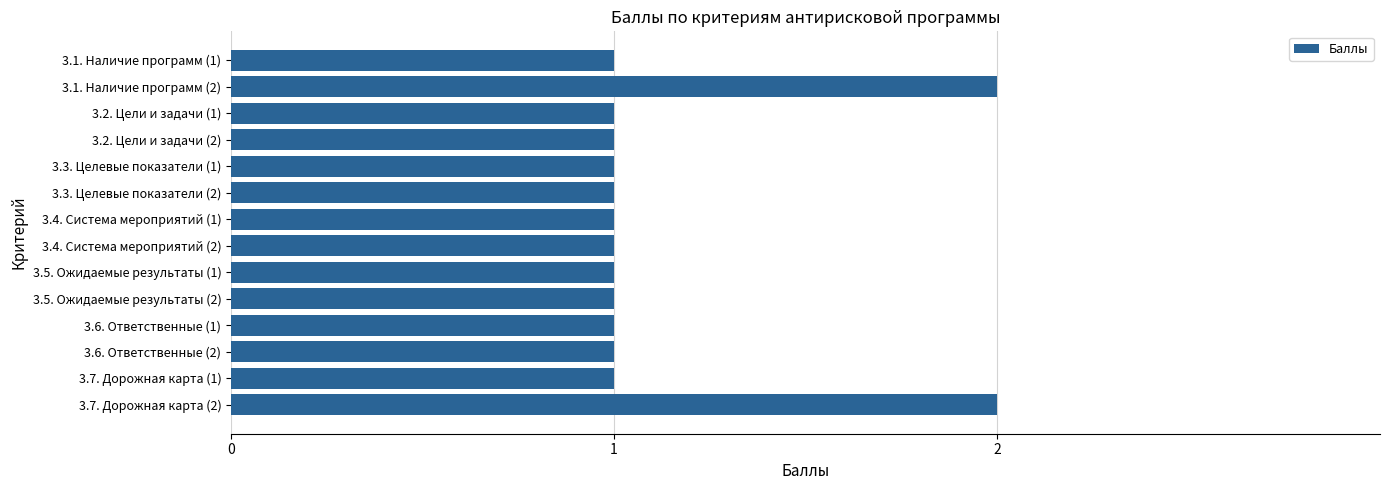

What is the ratio of the value at 3.7. Дорожная карта (1) to the value at 3.4. Система мероприятий (1)?

1.0